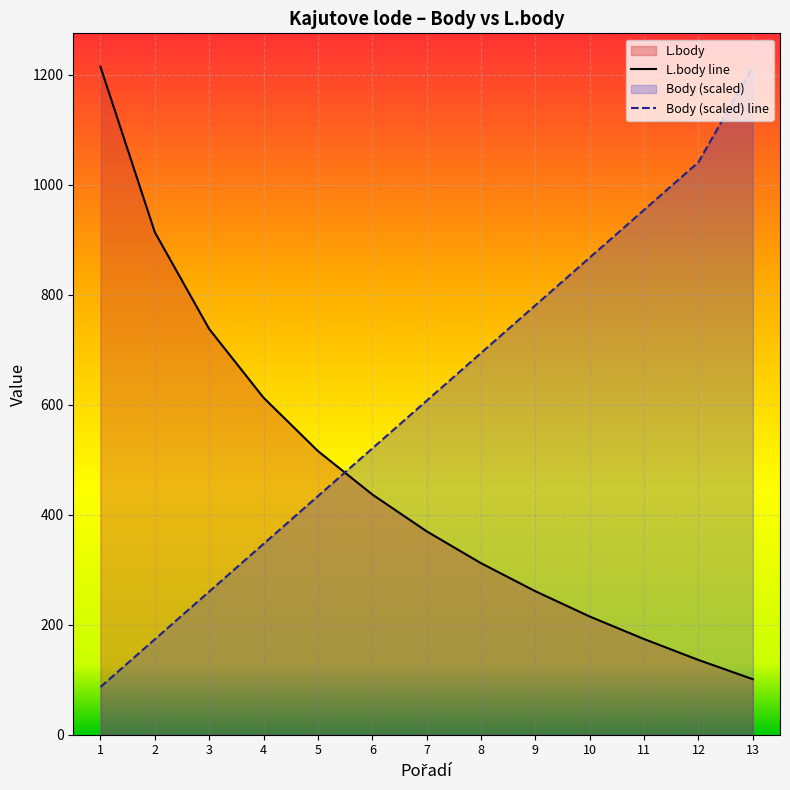

Reading left to right, transcribe all the data shown in this chart.

L.body line: 1=1215.0	2=914.0	3=738.0	4=613.0	5=516.0	6=437.0	7=370.0	8=312.0	9=261.0	10=215.0	11=174.0	12=136.0	13=101.0
Body (scaled) line: 1=86.8	2=173.6	3=260.4	4=347.1	5=433.9	6=520.7	7=607.5	8=694.3	9=781.1	10=867.9	11=954.6	12=1041.4	13=1215.0